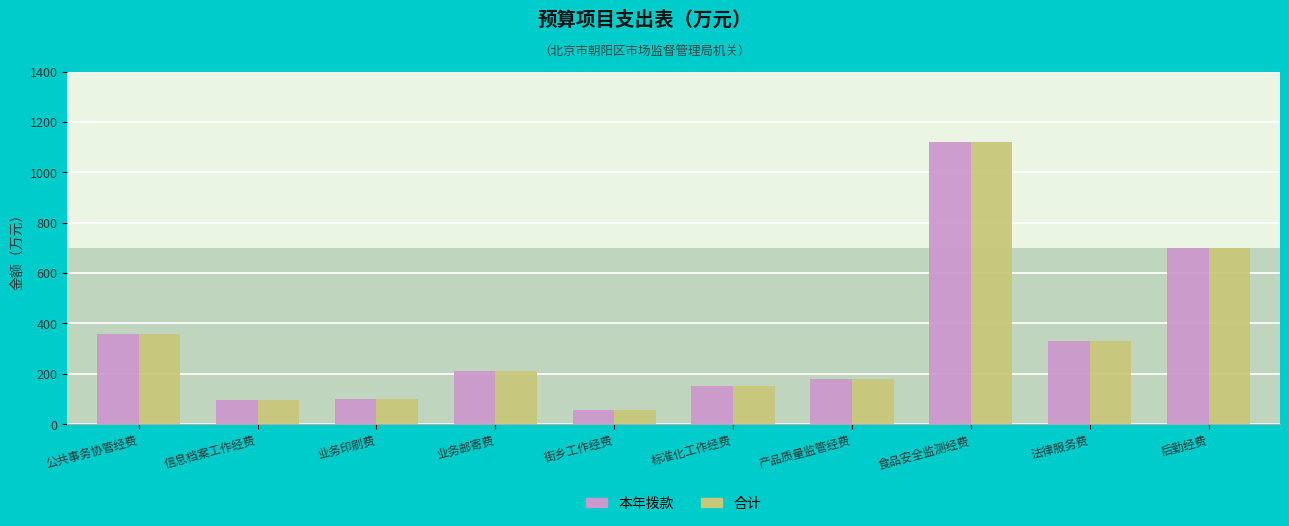

At how many categories does at least one series exceed 786?

1